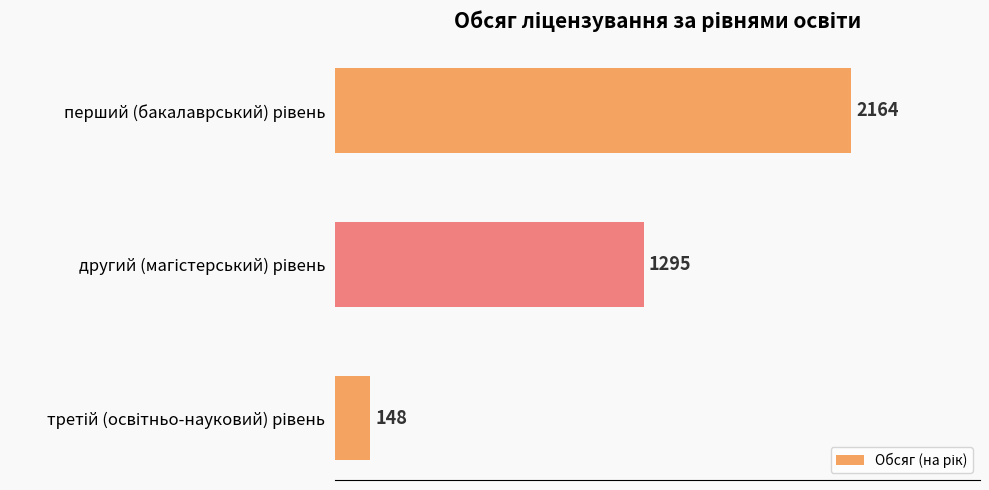

What is the average value?

1202